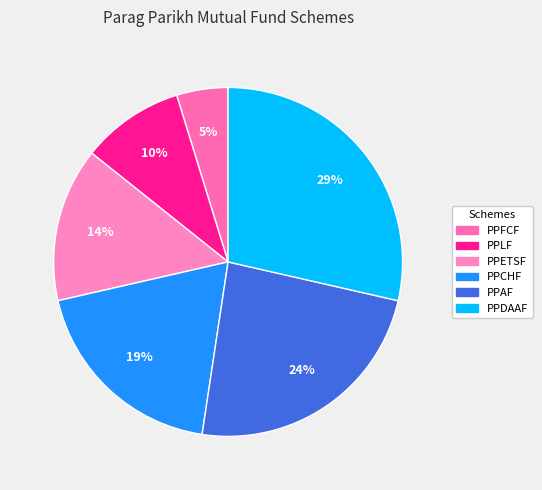

To the nearest percent, what percentage of the pie is PPLF?

10%